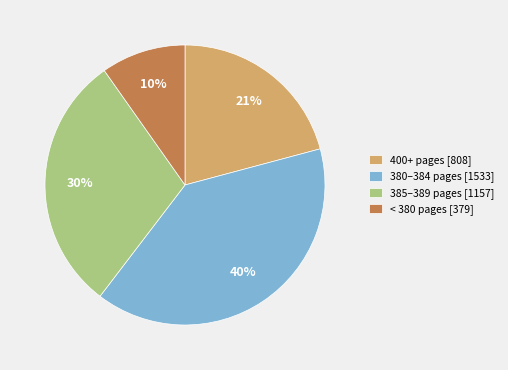

Count the number of slices in the pie.

4